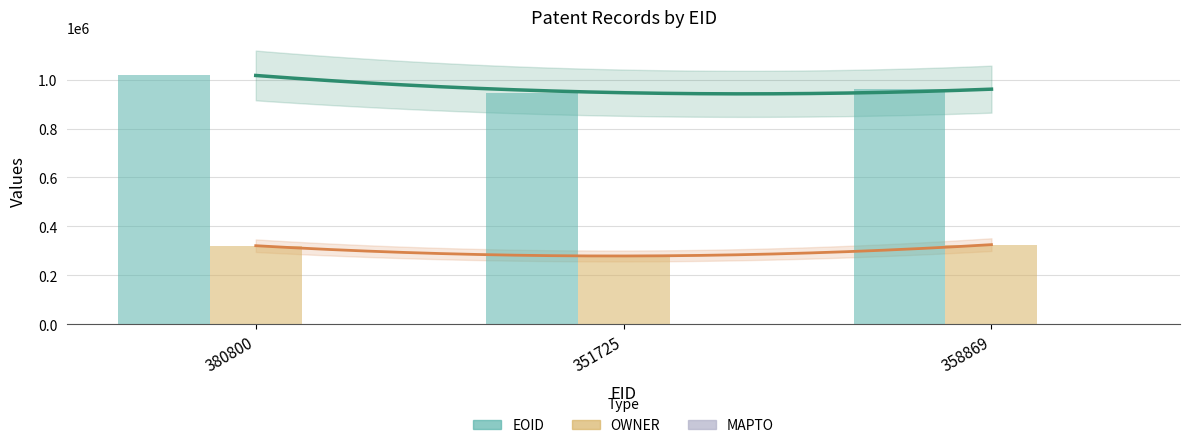

At which category is the sum across all series the highest?

380800